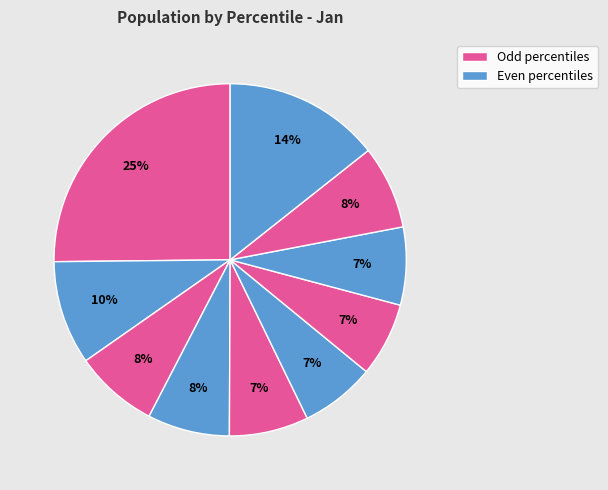

How many slices are in this pie chart?

10